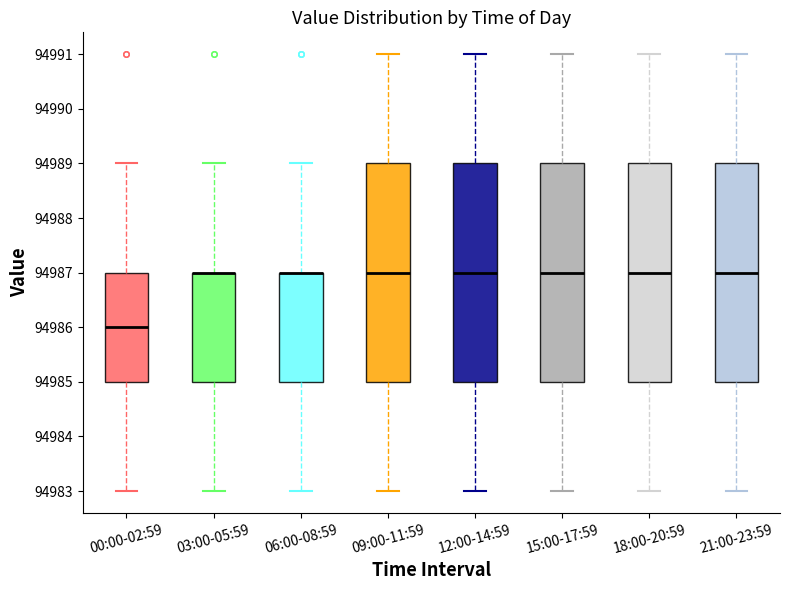

Reading left to right, read every box against the y-axis: the position of its median line, the range the box covers, and the ends of its whiskers. The values are not printed on the chart, so give them approximately, as read against the axis.

00:00-02:59: median 94986, box 94985 to 94987, whiskers 94983 to 94989
03:00-05:59: median 94987 (drawn on the box's upper edge), box 94985 to 94987, whiskers 94983 to 94989
06:00-08:59: median 94987 (drawn on the box's upper edge), box 94985 to 94987, whiskers 94983 to 94989
09:00-11:59: median 94987, box 94985 to 94989, whiskers 94983 to 94991
12:00-14:59: median 94987, box 94985 to 94989, whiskers 94983 to 94991
15:00-17:59: median 94987, box 94985 to 94989, whiskers 94983 to 94991
18:00-20:59: median 94987, box 94985 to 94989, whiskers 94983 to 94991
21:00-23:59: median 94987, box 94985 to 94989, whiskers 94983 to 94991